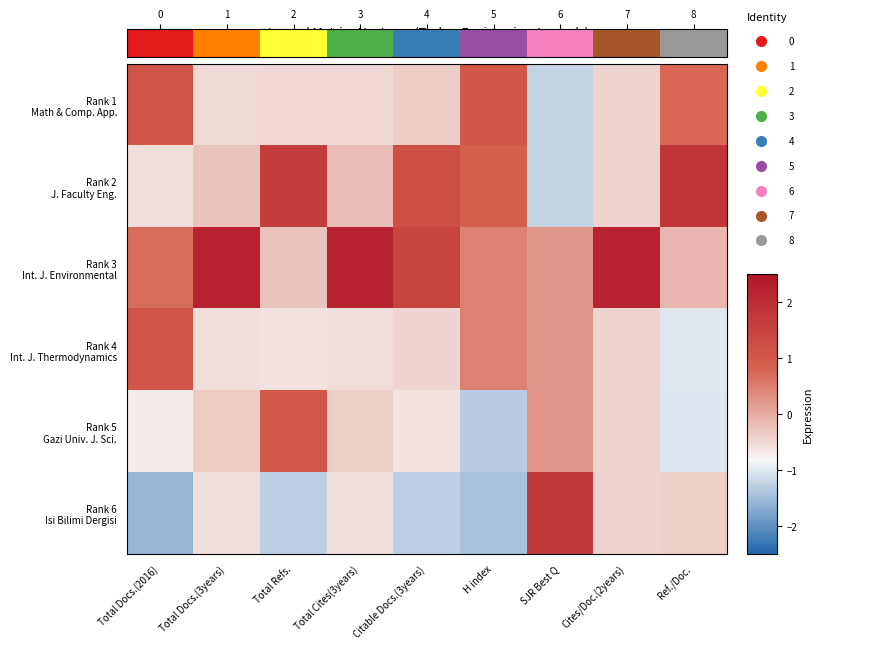

What is the minimum value shown in the chart?

-1.6